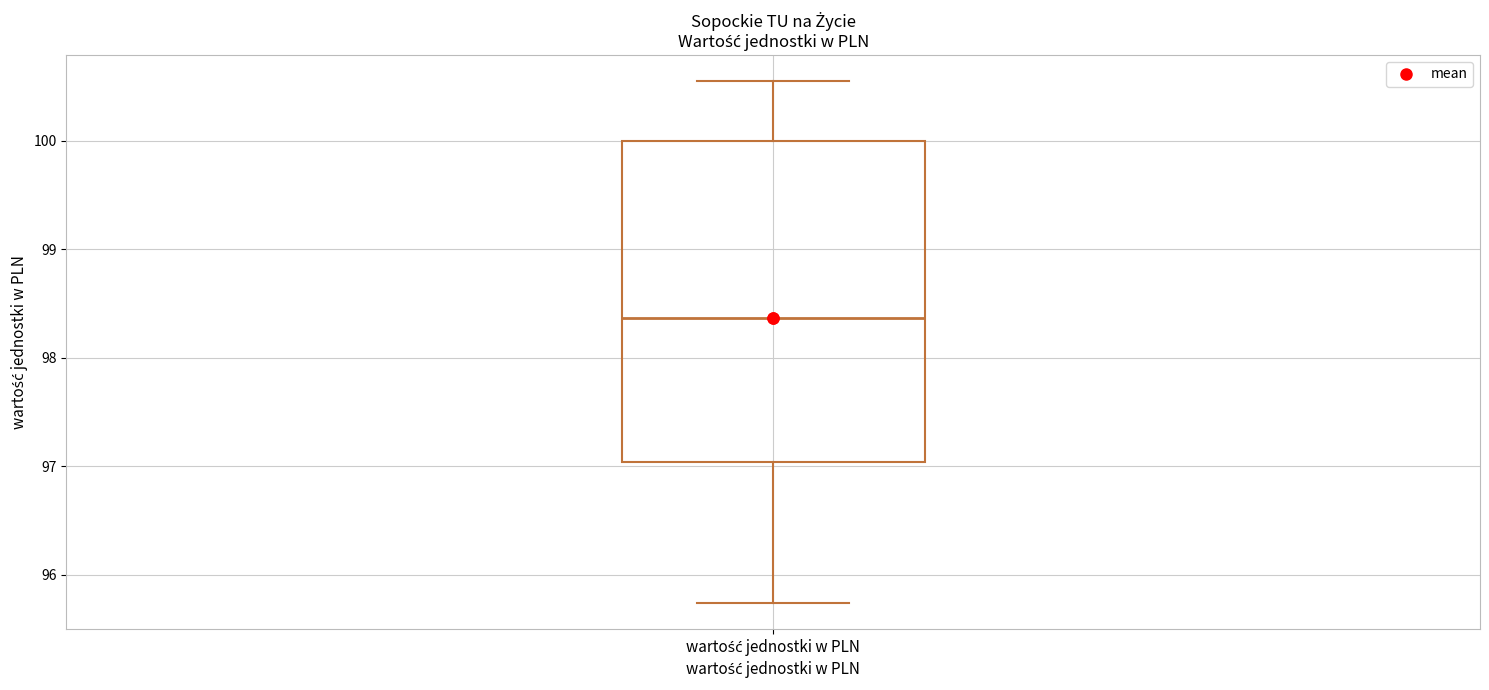

Read this box plot against the y-axis: the position of the median line, the range covered by the box, and the ends of both whiskers. The values are not printed on the chart, so give them approximately, as read against the axis.

median 98.4, box 97.0 to 100.0, whiskers 95.7 to 100.6